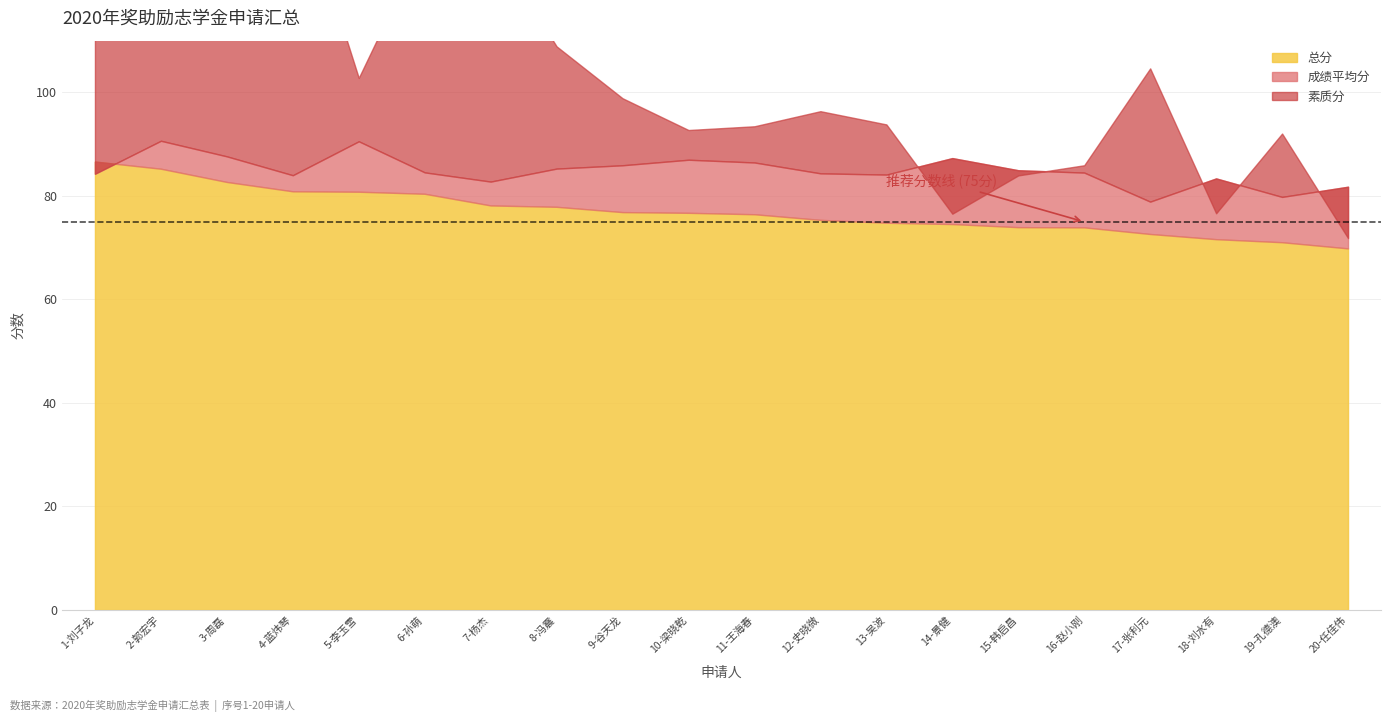

The value of 成绩平均分 at 13-吴波 is 111.7. True or false?

False